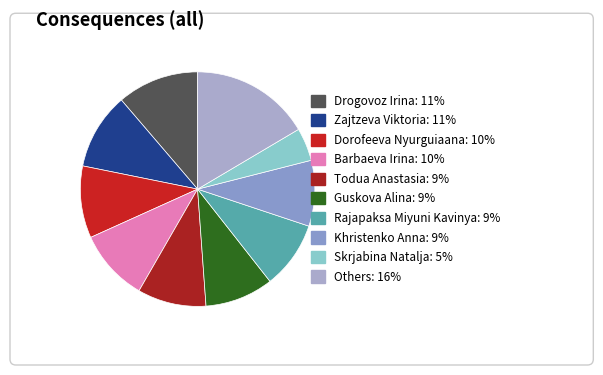

To the nearest percent, what is the combined percentage of Rosikovskaya Valeriya and Kaytan Mira?

4%